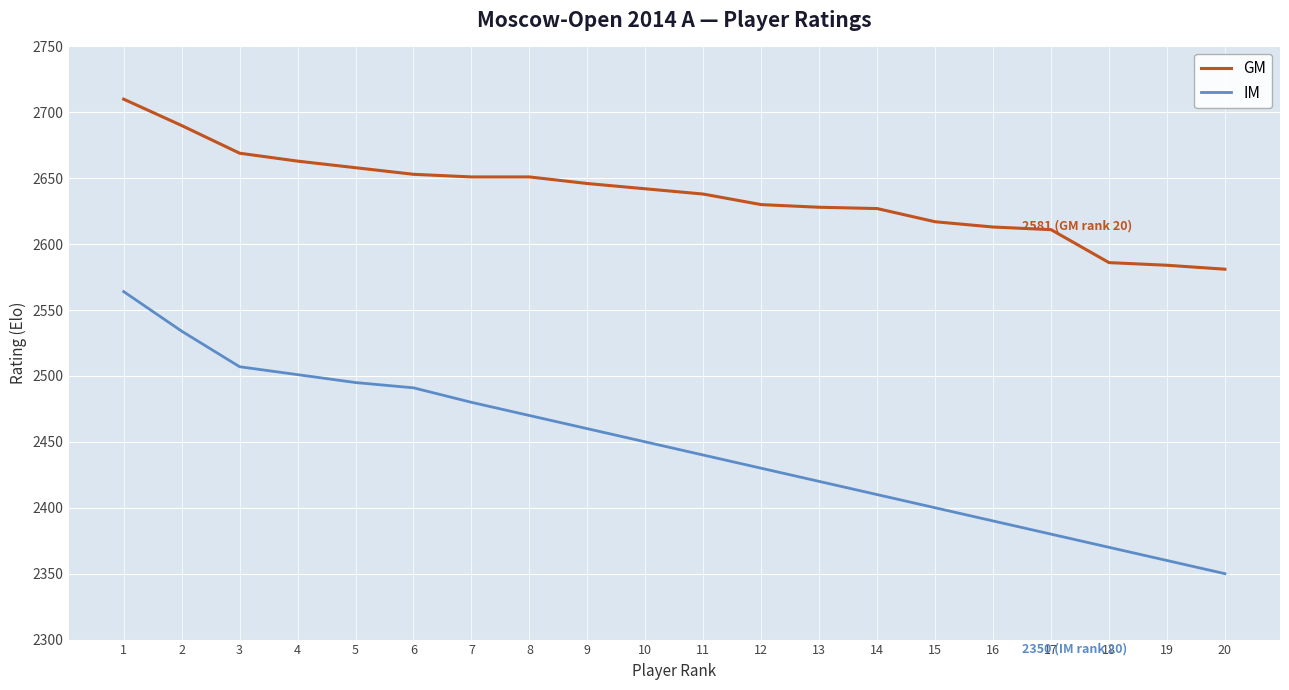

What are all the series names shown in the legend?

GM, IM